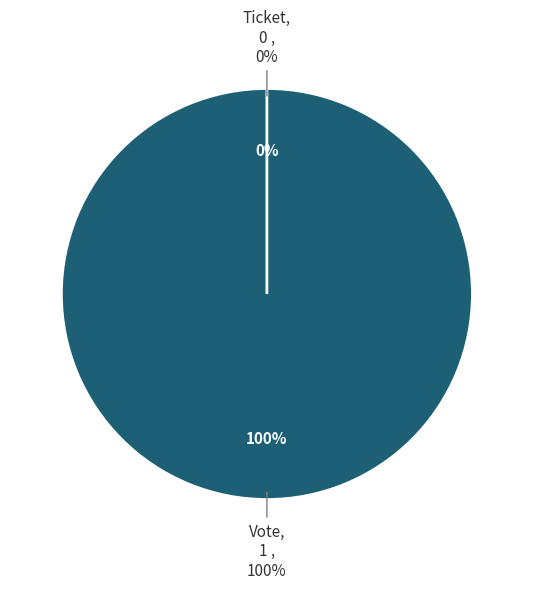

To the nearest percent, what portion does Vote represent?

100%